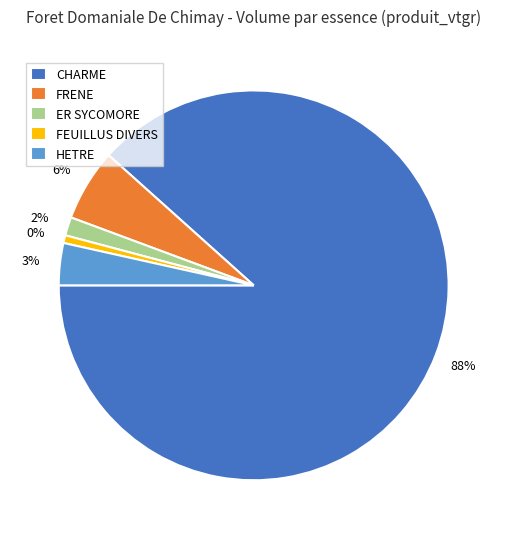

Rank the categories by value from lowest to highest.

FEUILLUS DIVERS, ER SYCOMORE, HETRE, FRENE, CHARME